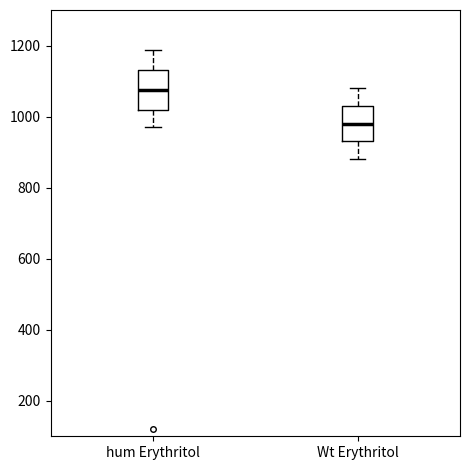

Reading left to right, transcribe this box plot: for each box, give where its median line is, the range the box spans, and where its two whiskers end, as read against the y-axis. The values are not printed on the chart, so give them approximately, as read against the axis.

hum Erythritol: median 1080, box 1020 to 1140, whiskers 980 to 1180
Wt Erythritol: median 980, box 940 to 1020, whiskers 880 to 1080